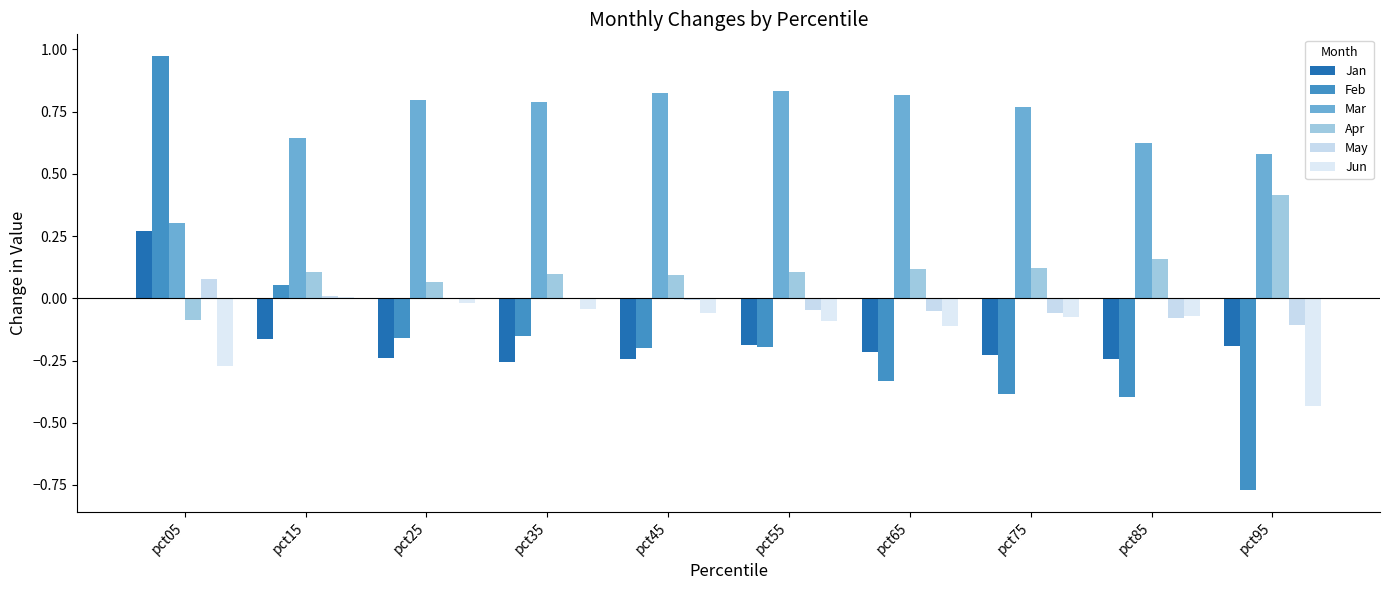

What is the sum of all Mar values?

7.0